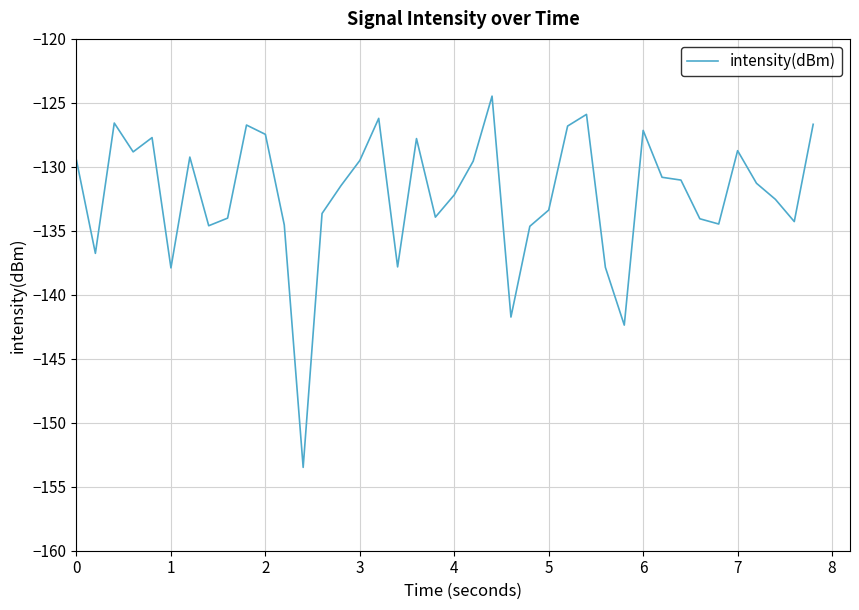

What is the difference between the maximum and minimum values?

29.0